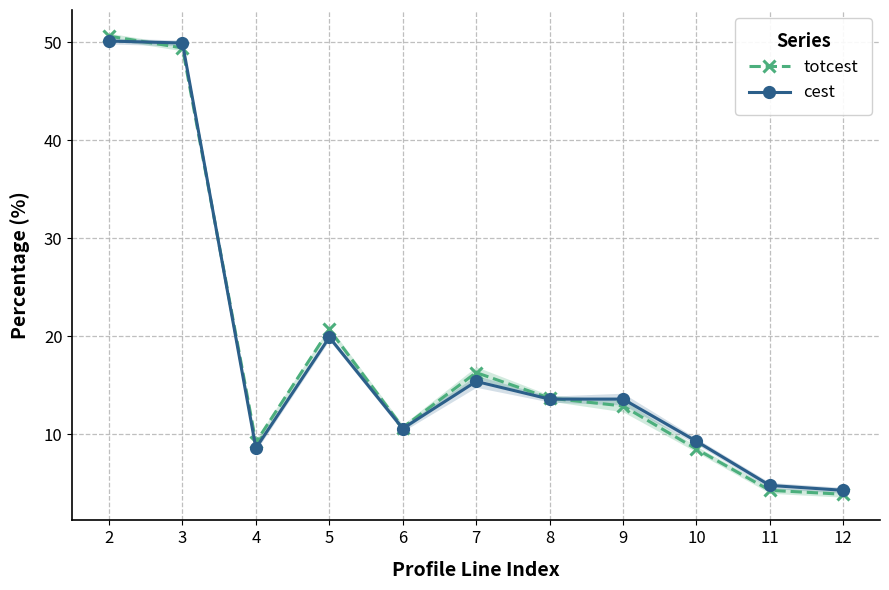

Rank the series by their maximum value, from lowest to highest.

cest, totcest